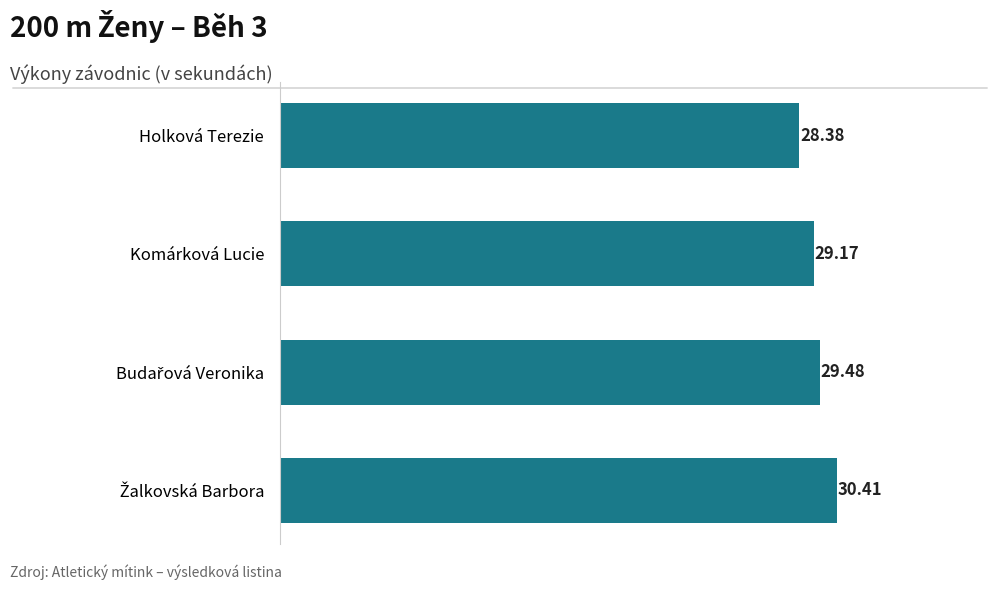

How many data points are less than 29?

1